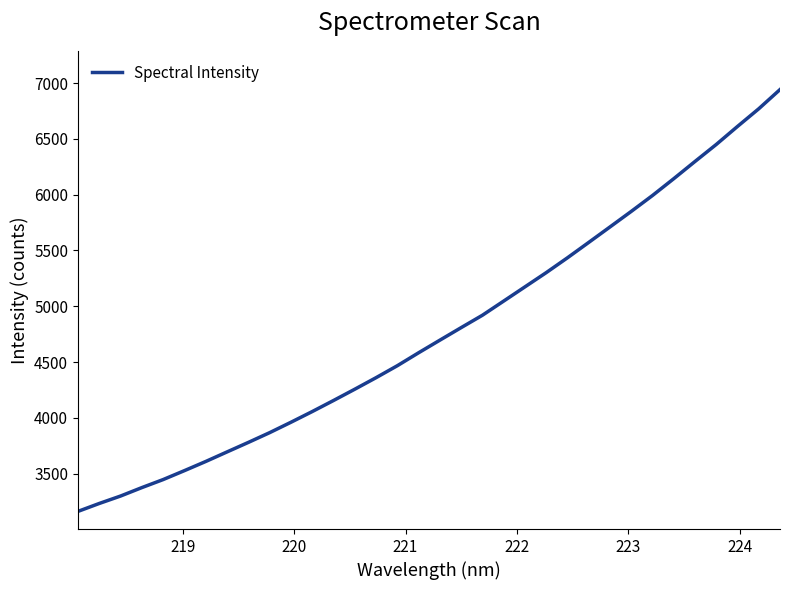

What is the greatest value displayed?

6942.1